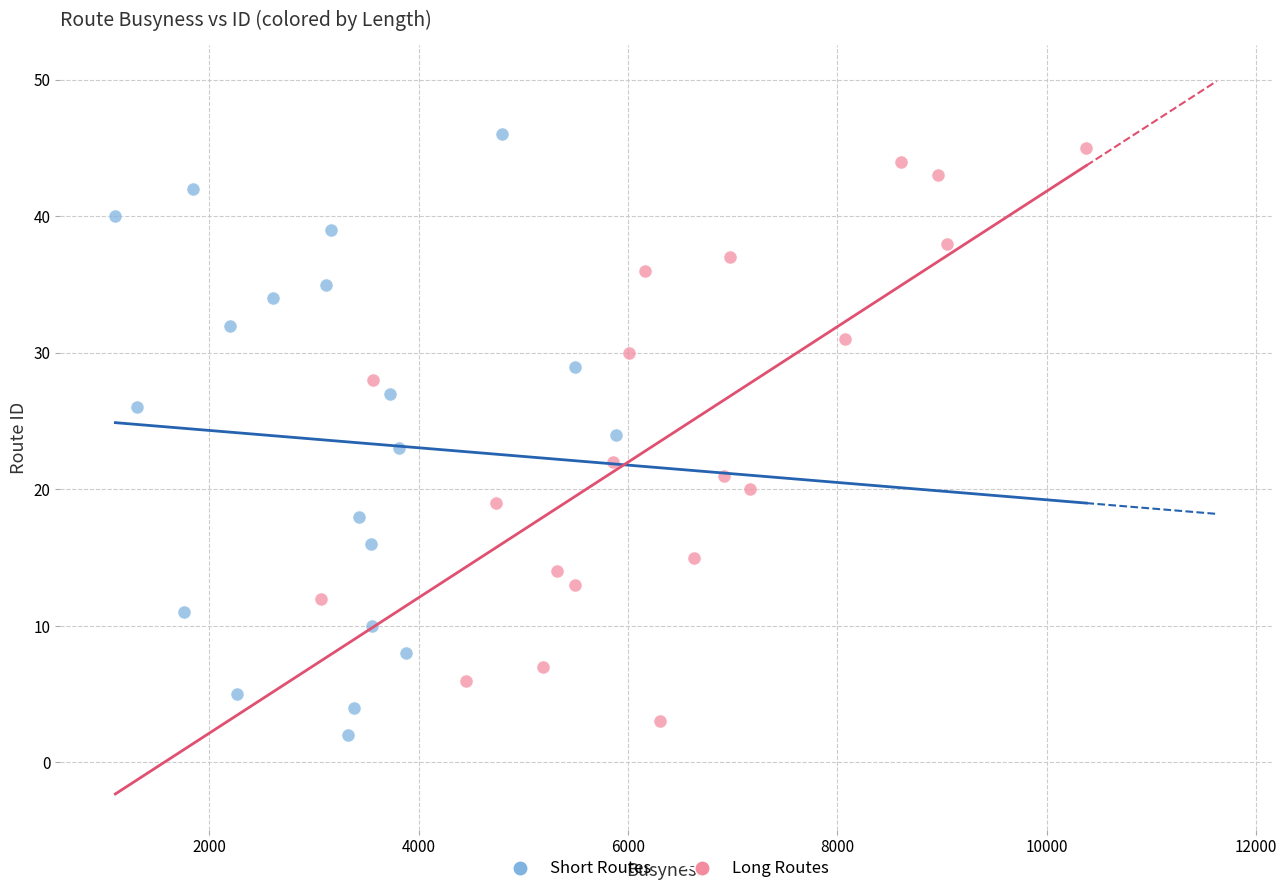

Which series reaches the minimum Y coordinate?

Short Routes